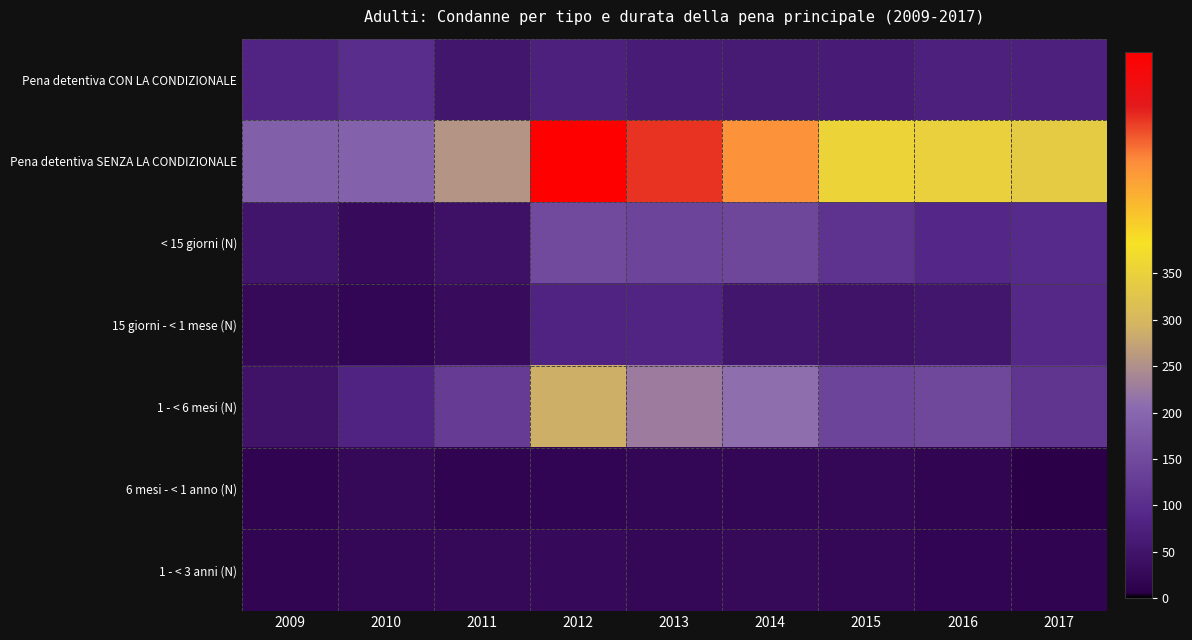

Reading left to right, what are all the values shown in this chart?

Pena detentiva CON LA CONDIZIONALE: 2009=83	2010=99	2011=53	2012=75	2013=65	2014=61	2015=65	2016=75	2017=74
Pena detentiva SENZA LA CONDIZIONALE: 2009=186	2010=192	2011=256	2012=589	2013=517	2014=465	2015=355	2016=349	2017=339
< 15 giorni (N): 2009=52	2010=28	2011=44	2012=150	2013=140	2014=144	2015=110	2016=88	2017=95
15 giorni - < 1 mese (N): 2009=26	2010=20	2011=31	2012=81	2013=83	2014=53	2015=48	2016=53	2017=91
1 - < 6 mesi (N): 2009=47	2010=81	2011=125	2012=288	2013=226	2014=210	2015=140	2016=147	2017=114
6 mesi - < 1 anno (N): 2009=15	2010=25	2011=16	2012=19	2013=22	2014=22	2015=24	2016=18	2017=6
1 - < 3 anni (N): 2009=18	2010=24	2011=25	2012=27	2013=24	2014=26	2015=24	2016=19	2017=15